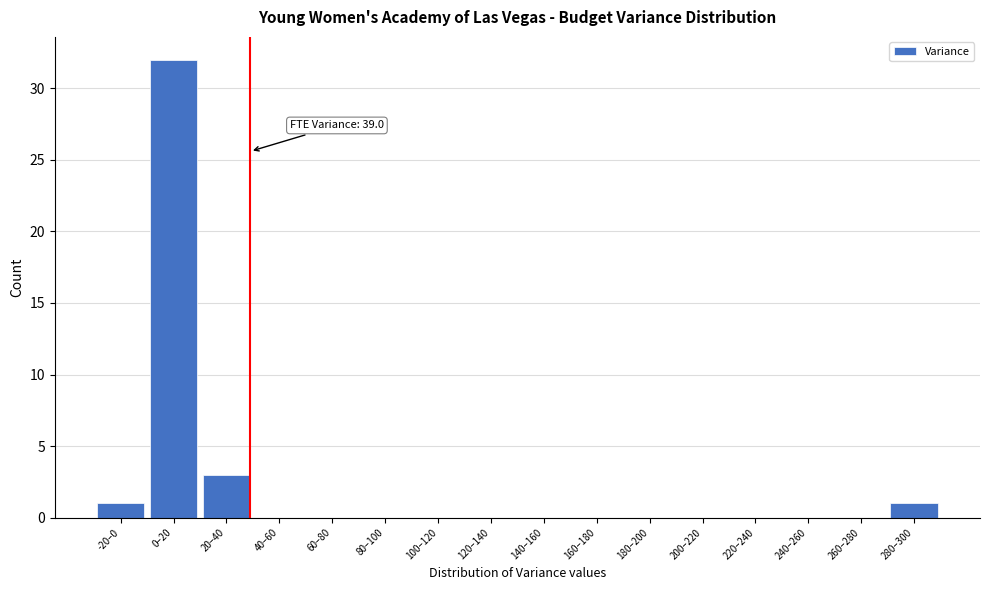

Reading left to right, what are all the values shown in this chart?

-20–0=1	0–20=32	20–40=3	40–60=0	60–80=0	80–100=0	100–120=0	120–140=0	140–160=0	160–180=0	180–200=0	200–220=0	220–240=0	240–260=0	260–280=0	280–300=1